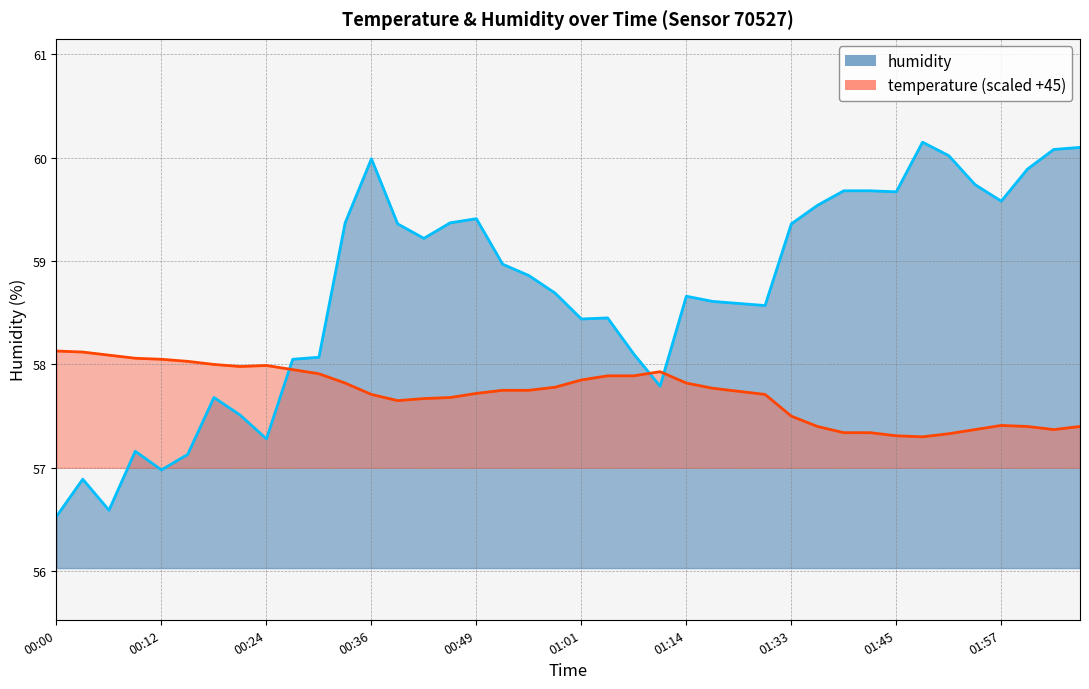

Which series ends up on top after the final intersection of humidity and temperature?

humidity